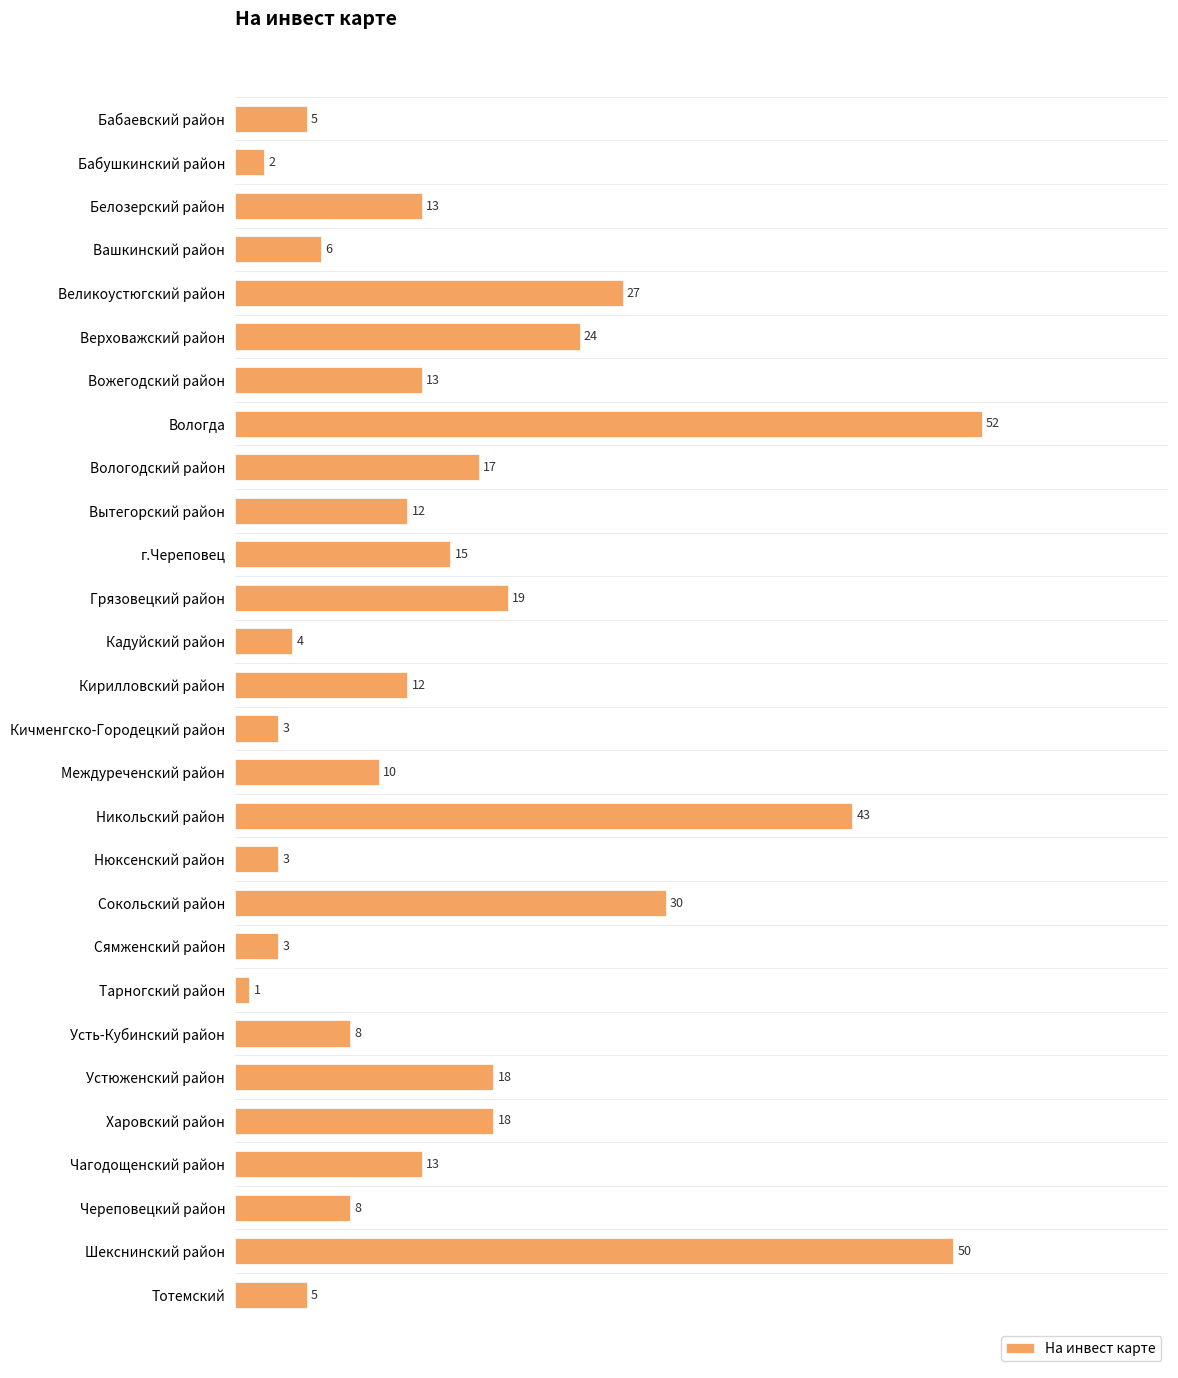

What is the label of the 16th bar from the bottom?

Кадуйский район